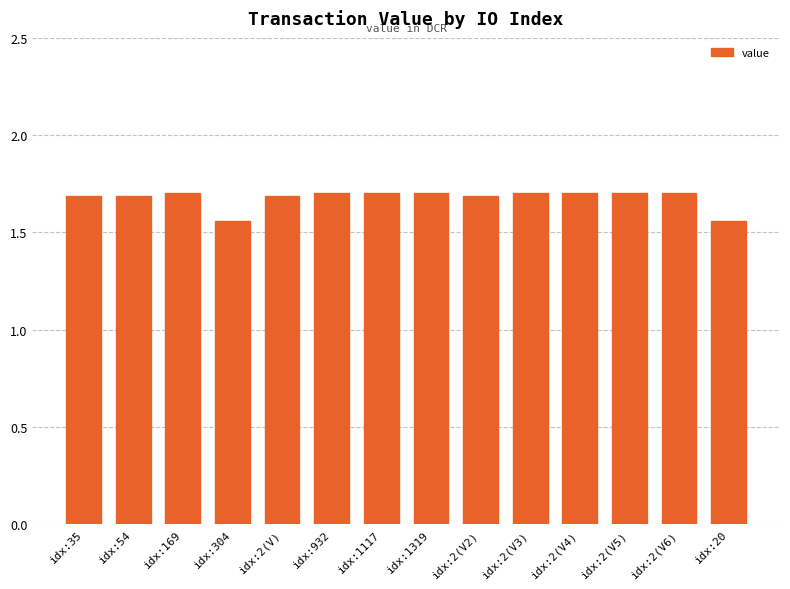

How many bars are there in total?

14